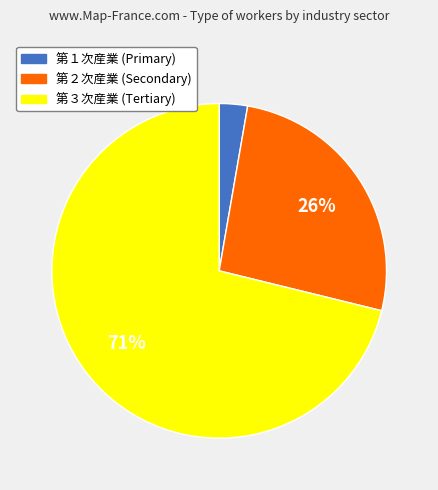

What is the largest slice in the pie chart?

第３次産業